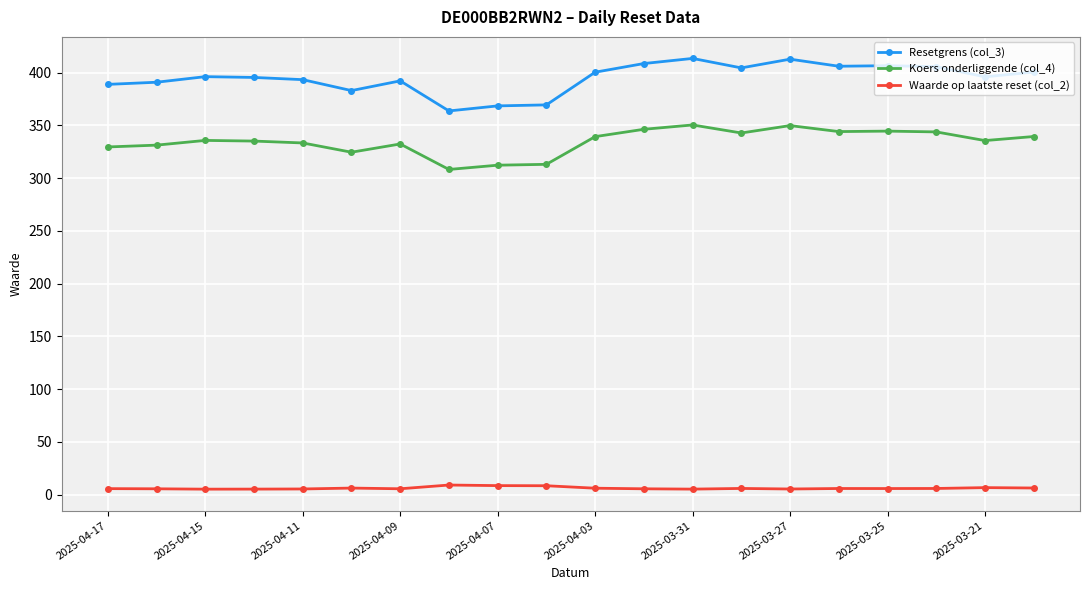

What are all the series names shown in the legend?

Resetgrens (col_3), Koers onderliggende (col_4), Waarde op laatste reset (col_2)